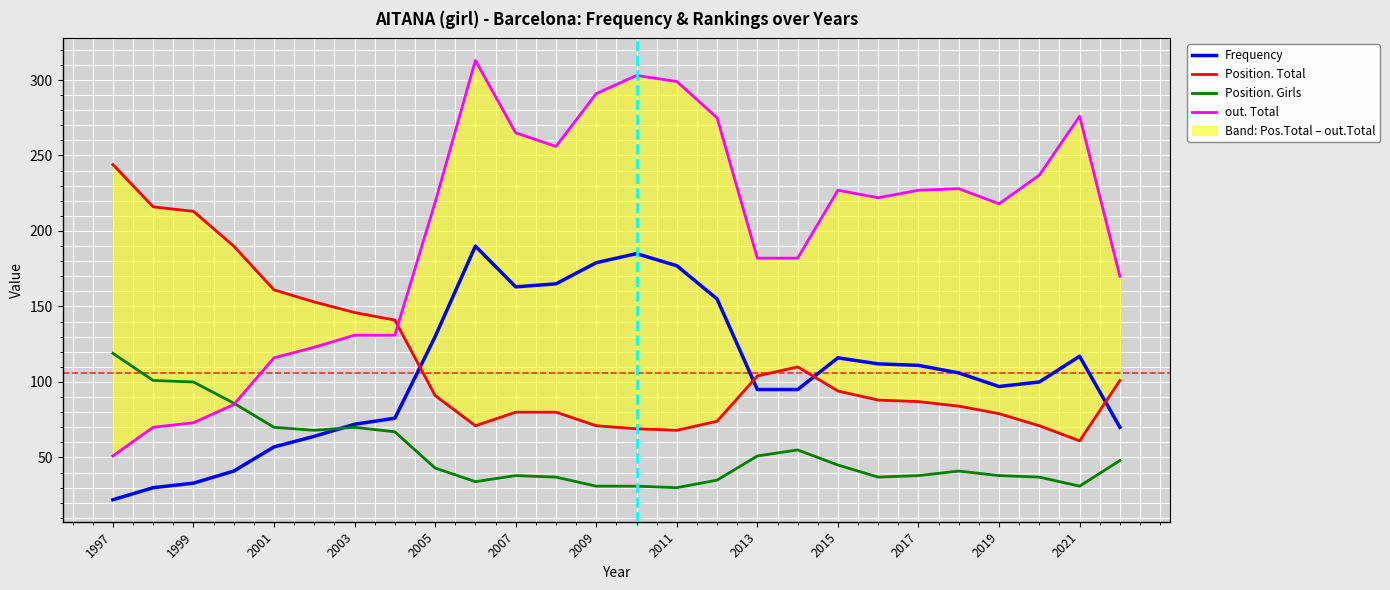

Which category has the lowest value in the Frequency series?

1997